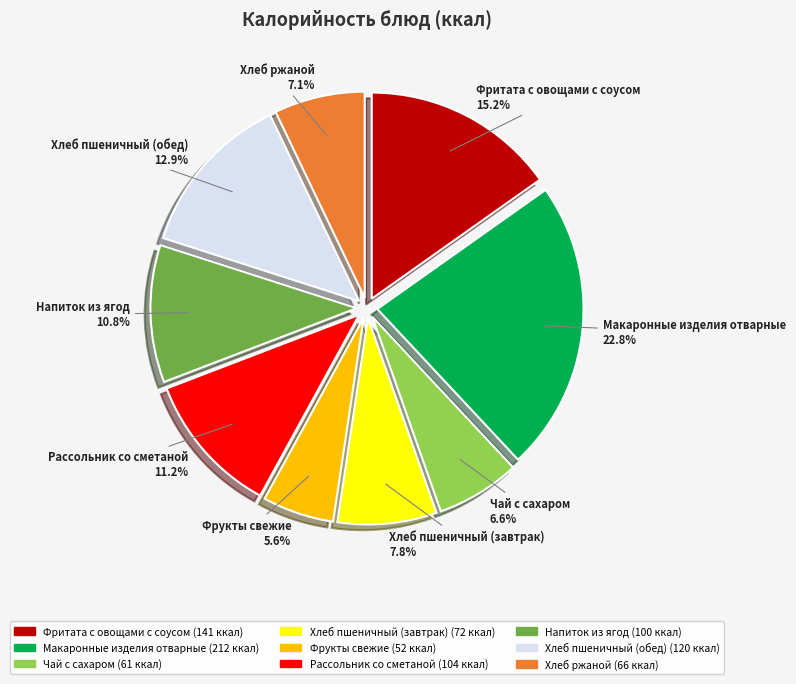

To the nearest percent, what percentage of the pie is Фрукты свежие?

6%